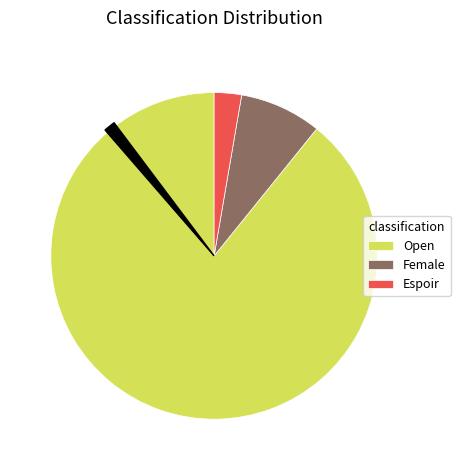

Which has a higher value, Espoir or Female?

Female